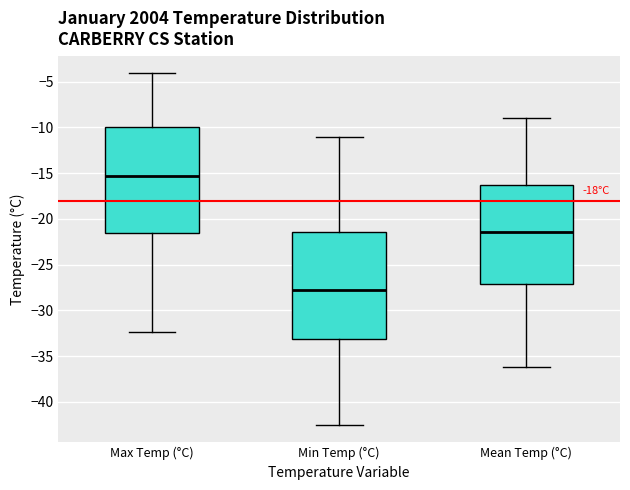

Which box's median line is the lowest?

Min Temp (°C)